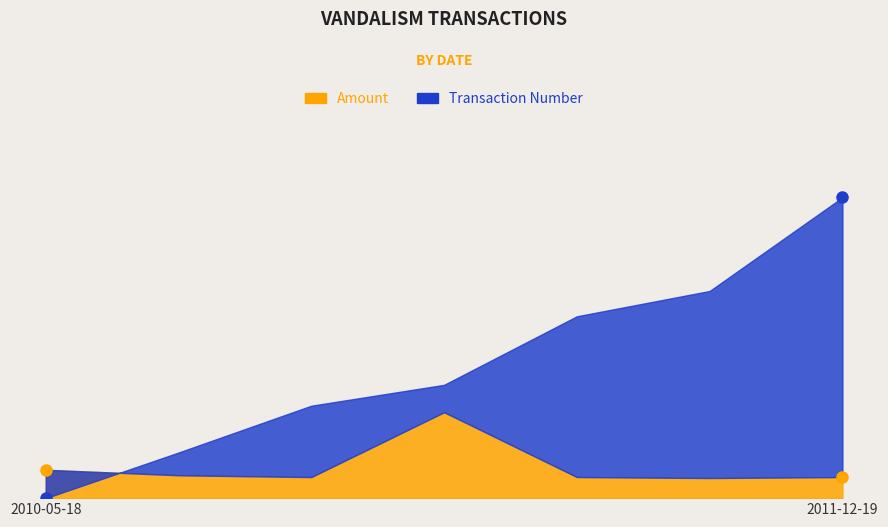

Reading left to right, what are all the values shown in this chart?

Amount: 767.8	619.0	569.6	2325.0	571.1	544.1	570.1
Transaction Number: 0.0	1234.2	2500.9	3065.8	4920.7	5605.5	8137.5